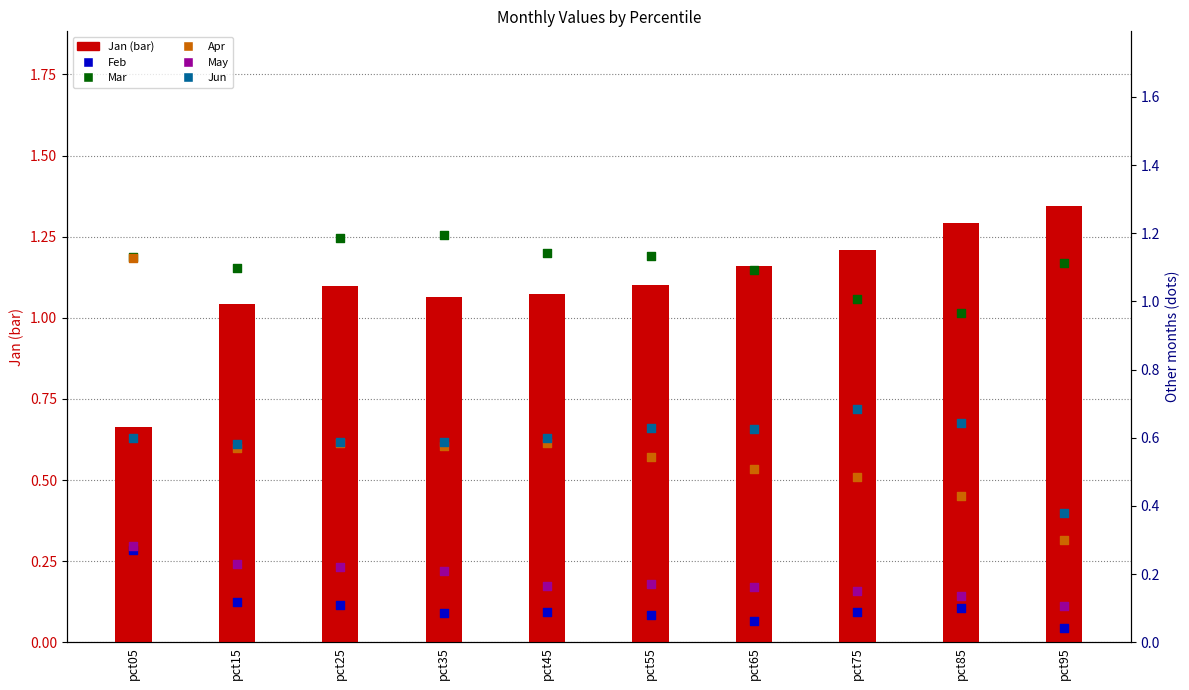

Which series contains the highest Y value?

Jan